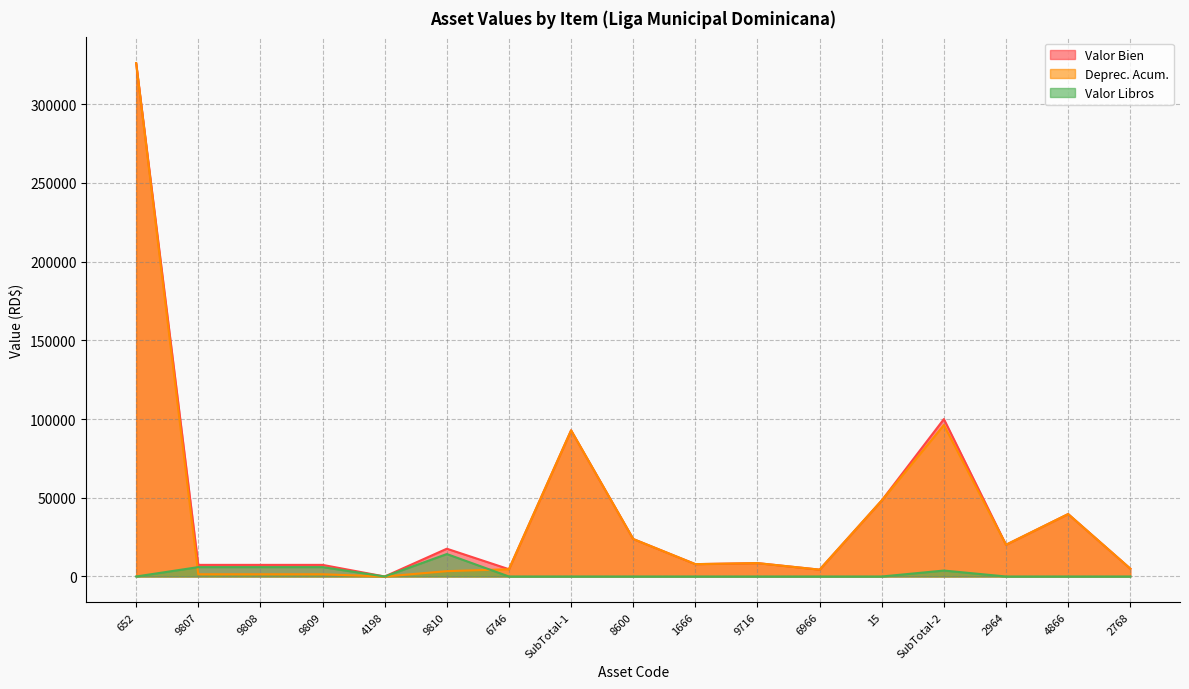

How many distinct data groups are displayed?

3